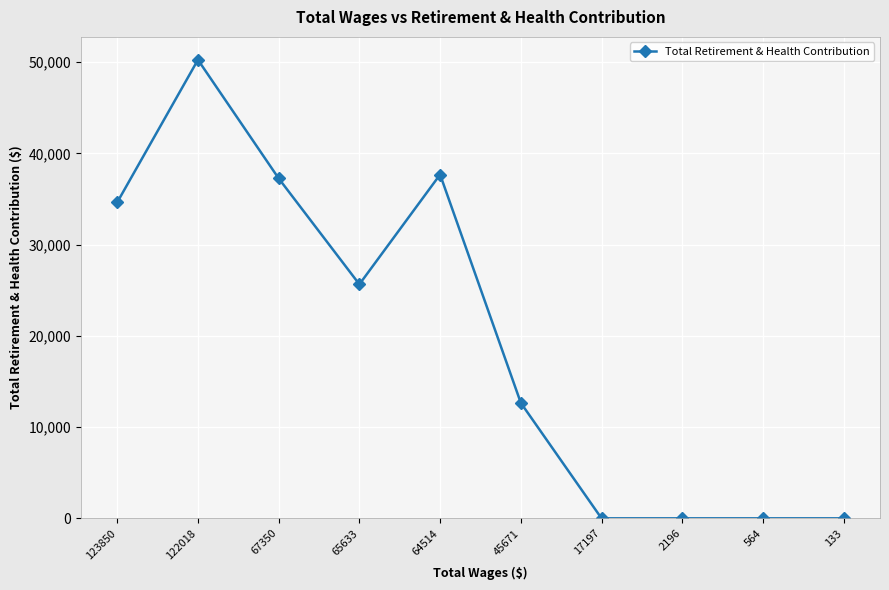

Where is the first local minimum?

65633